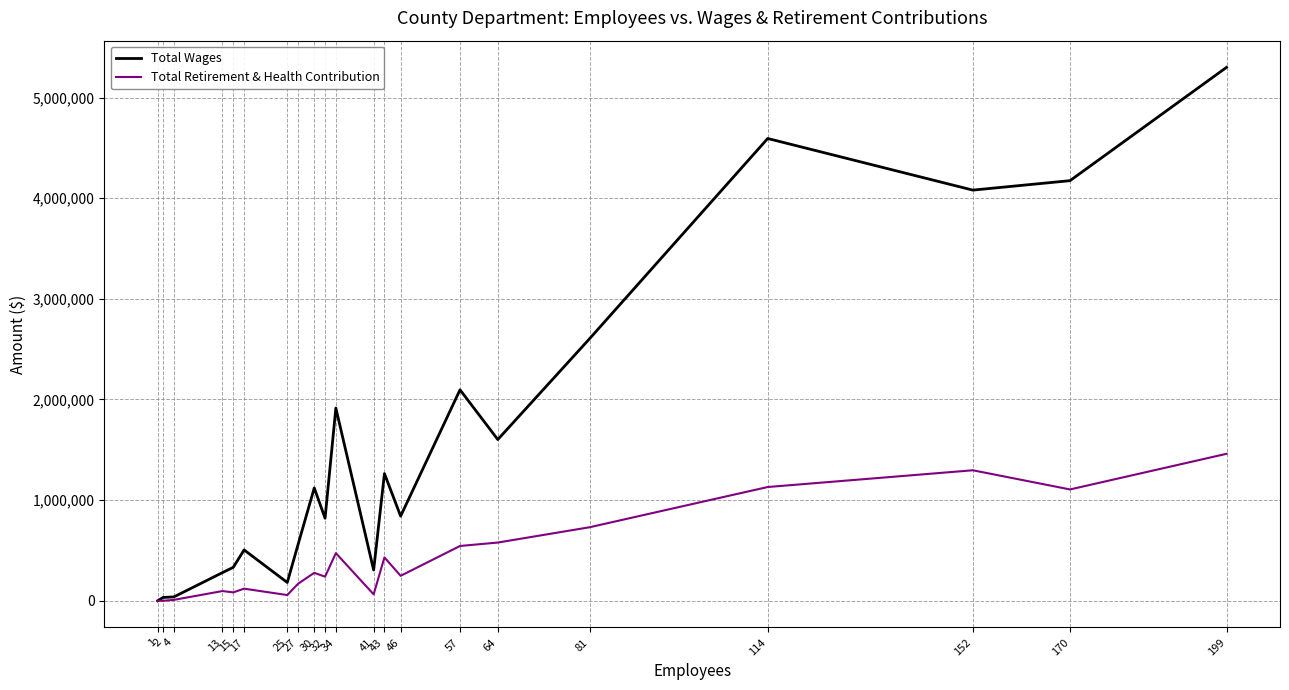

What is the average value of the Total Wages series?

1554771